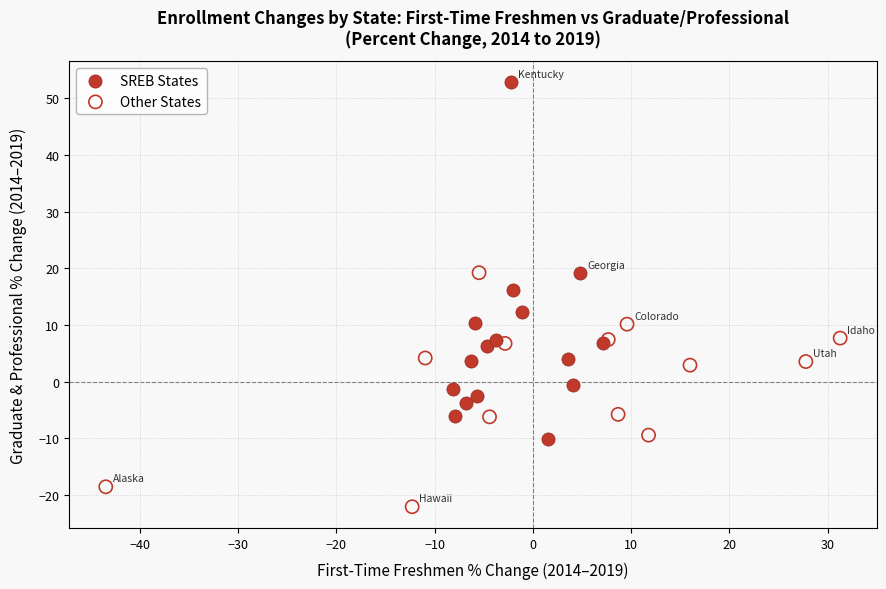

Which series contains the lowest Y value?

Other States